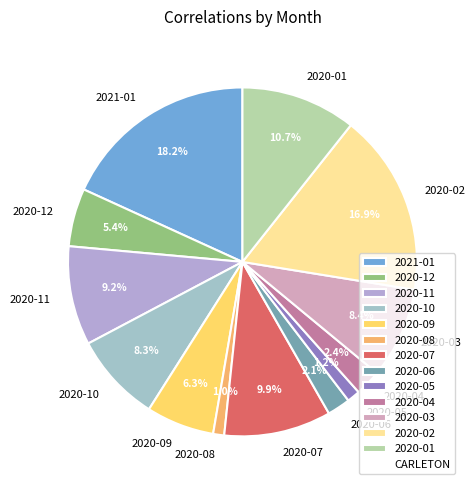

Which category has the biggest portion of the pie?

2021-01